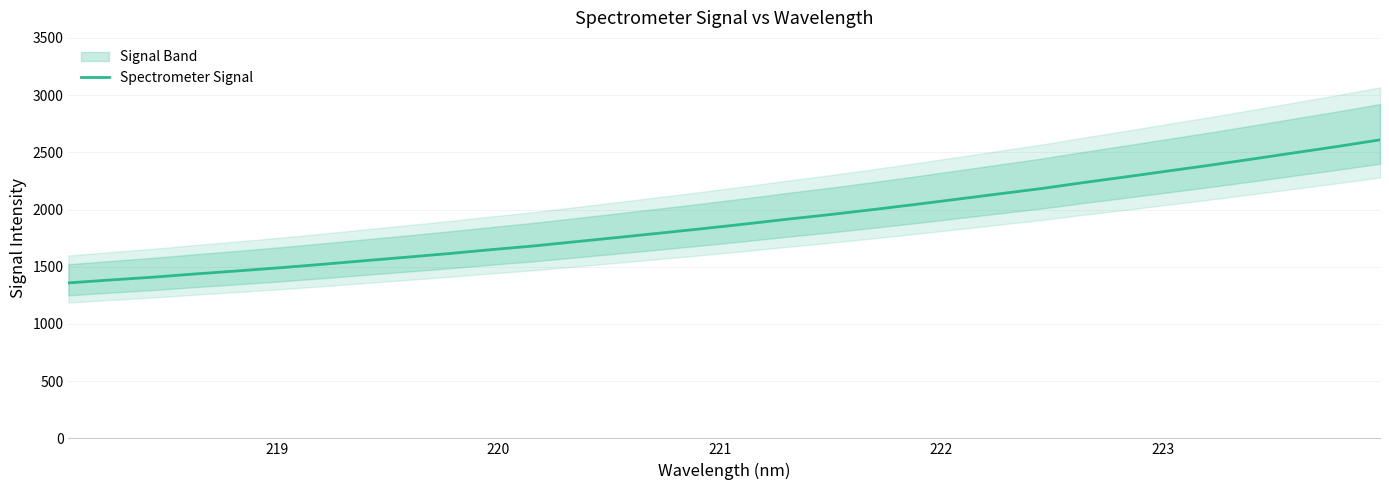

What is the minimum value for Spectrometer Signal?

1358.8